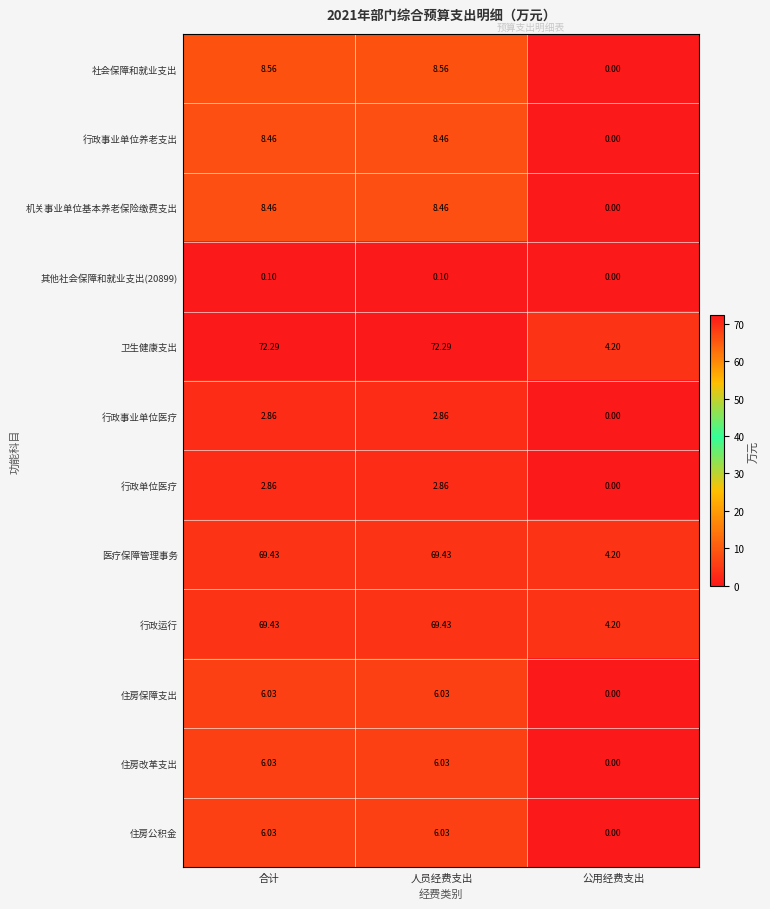

What is the maximum value shown in the chart?

72.3